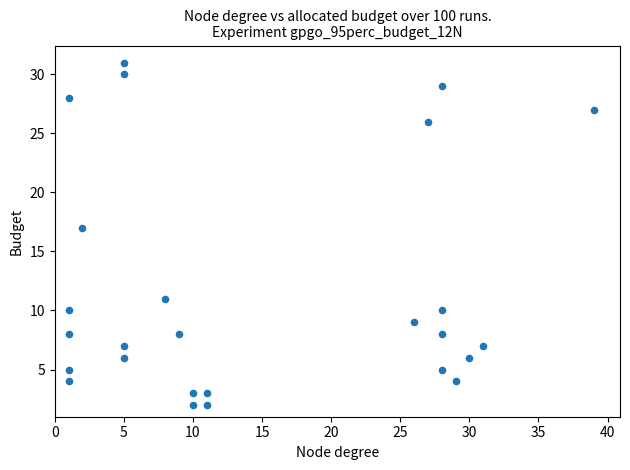

What Y value in the scatter plot is closest to 16?

17